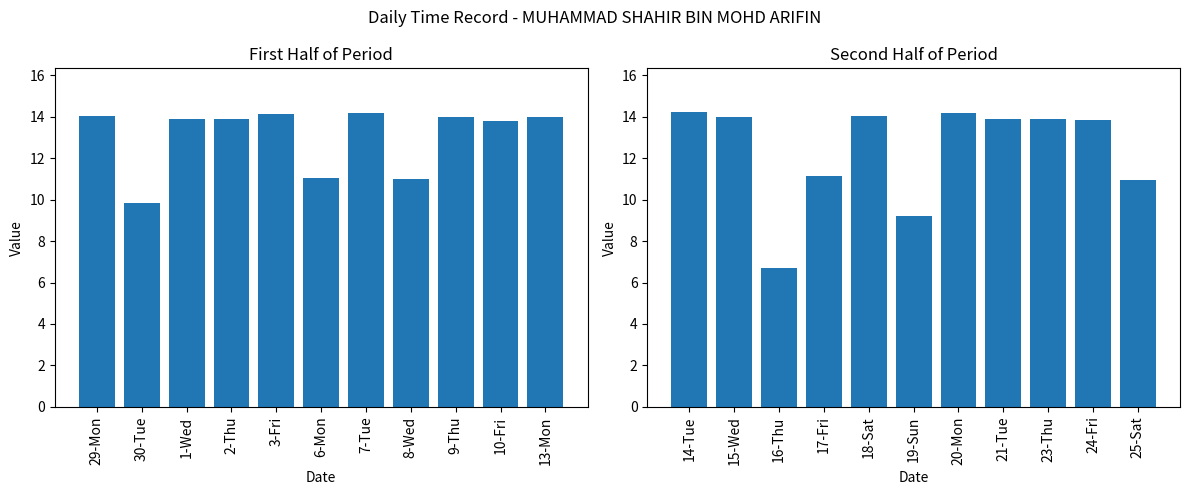

Reading right to left, what are all the values shown in this chart?

Hours Worked (first half): 14.0	13.8	14.0	11.0	14.2	11.1	14.1	13.9	13.9	9.8	14.0
Hours Worked (second half): 11.0	13.9	13.9	13.9	14.2	9.2	14.1	11.1	6.7	14.0	14.2